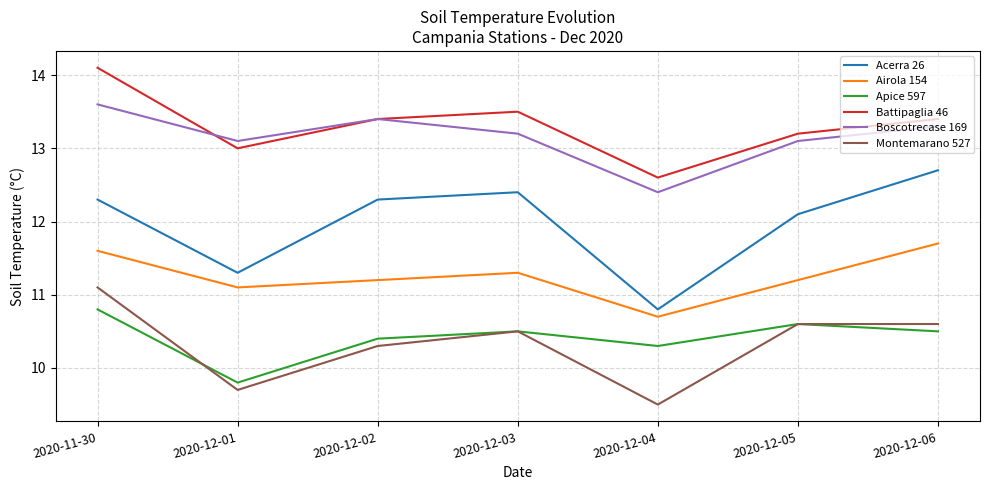

What is the total value across all series at 2020-11-30?

73.5